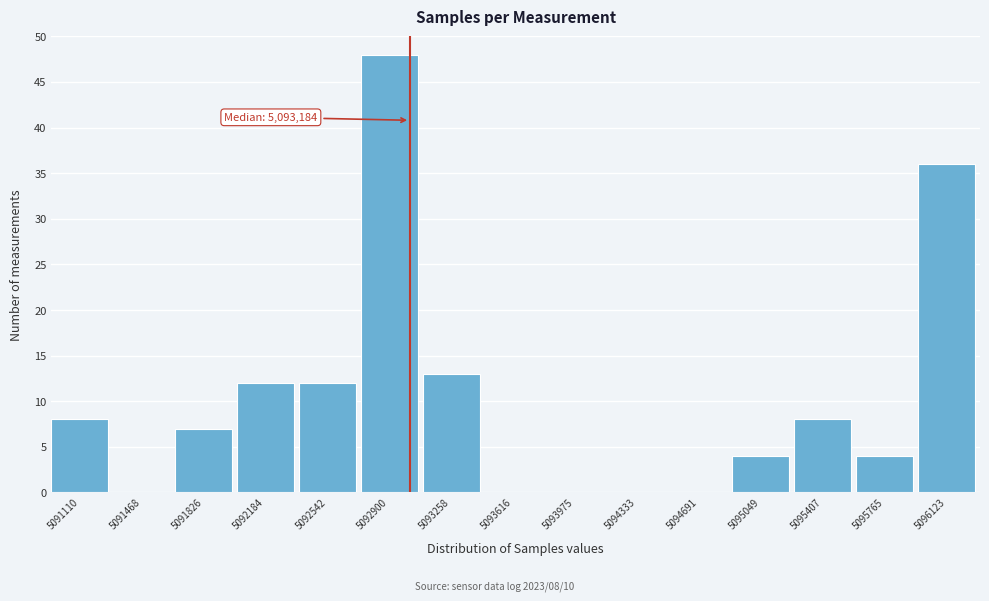

Reading left to right, what are all the values shown in this chart?

5091110=8	5091468=0	5091826=7	5092184=12	5092542=12	5092900=48	5093258=13	5093616=0	5093975=0	5094333=0	5094691=0	5095049=4	5095407=8	5095765=4	5096123=36